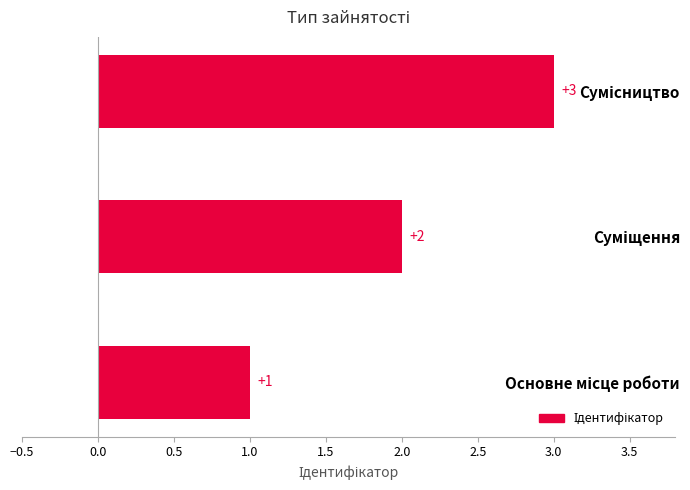

What is the maximum value shown in the chart?

3